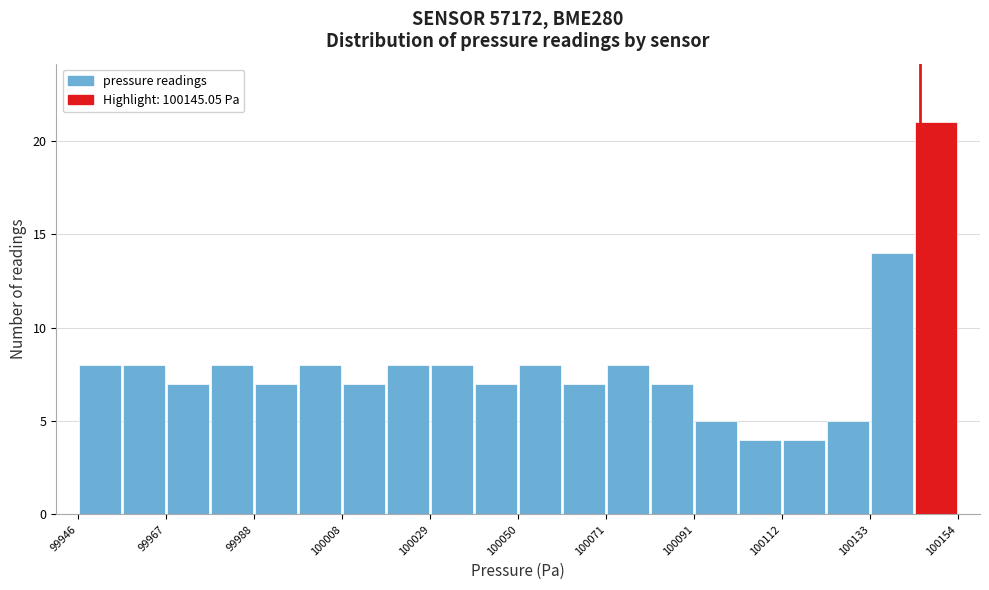

Read against the x-axis, roughly where is the centre of the tallest bar?

100150